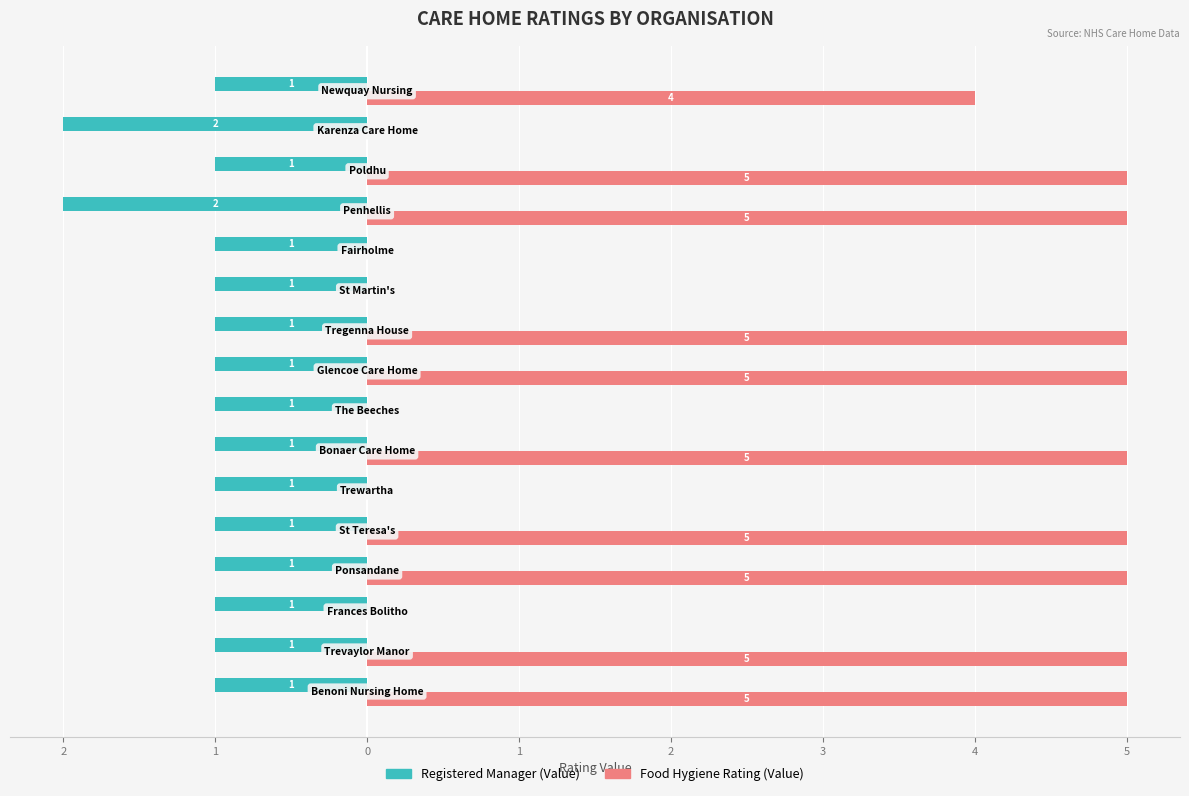

What are all the series names shown in the legend?

Registered Manager (Value), Food Hygiene Rating (Value)